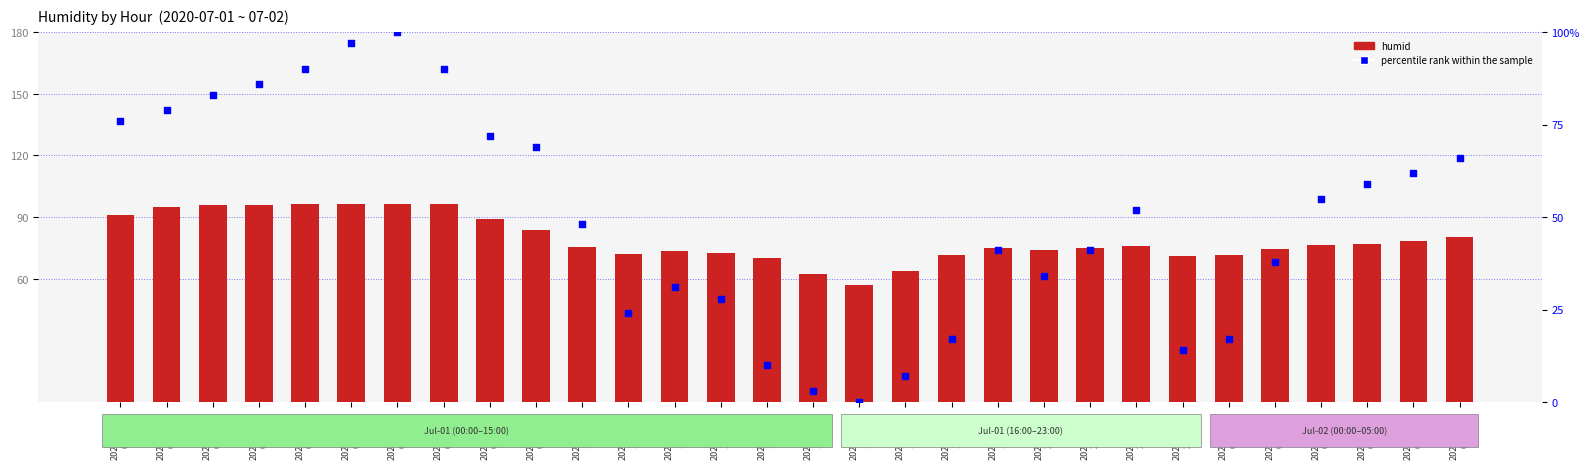

Which series has the largest Y range (max minus min)?

percentile rank within the sample